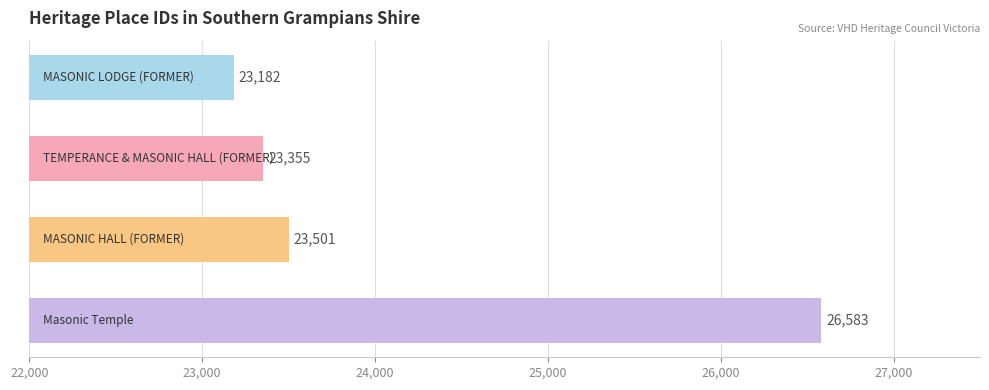

What is the difference between the maximum and minimum values?

3401